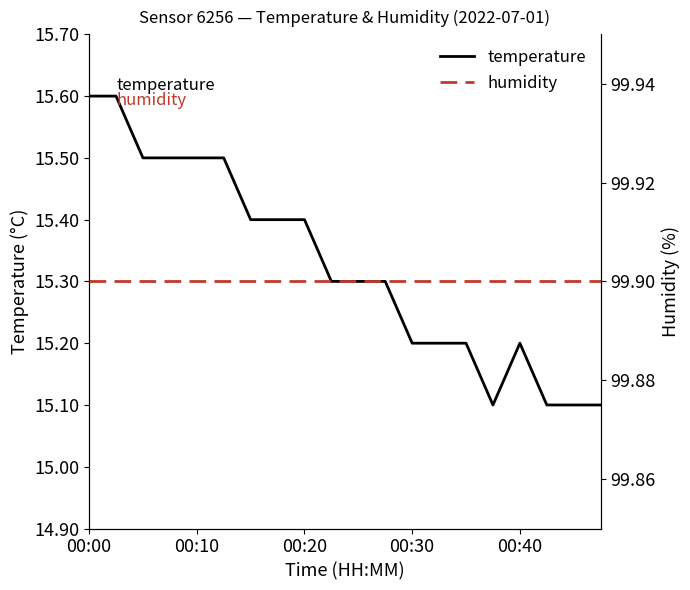

True or false: humidity has more than 1 points higher than both neighbors.

False